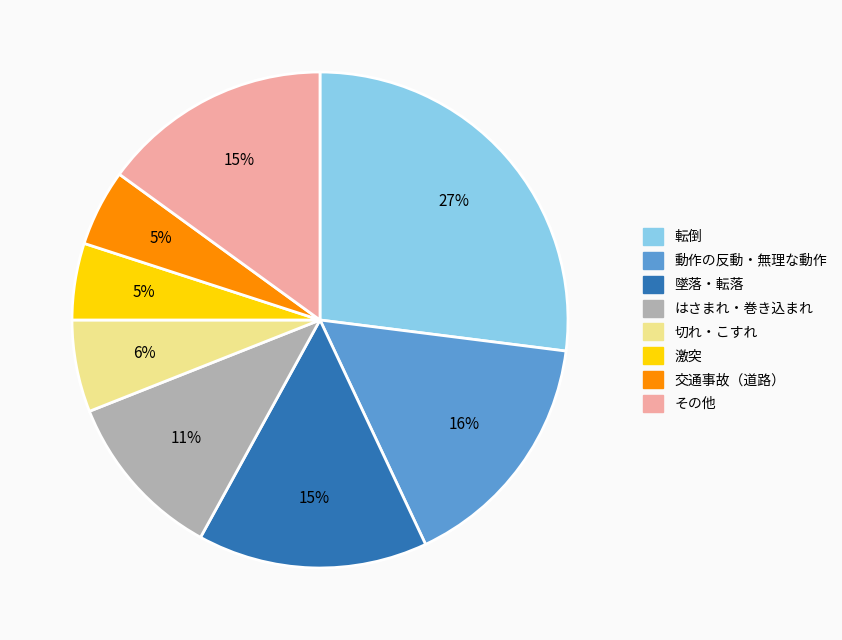

To the nearest percent, what is the difference between the largest and smallest slice percentages?

22%